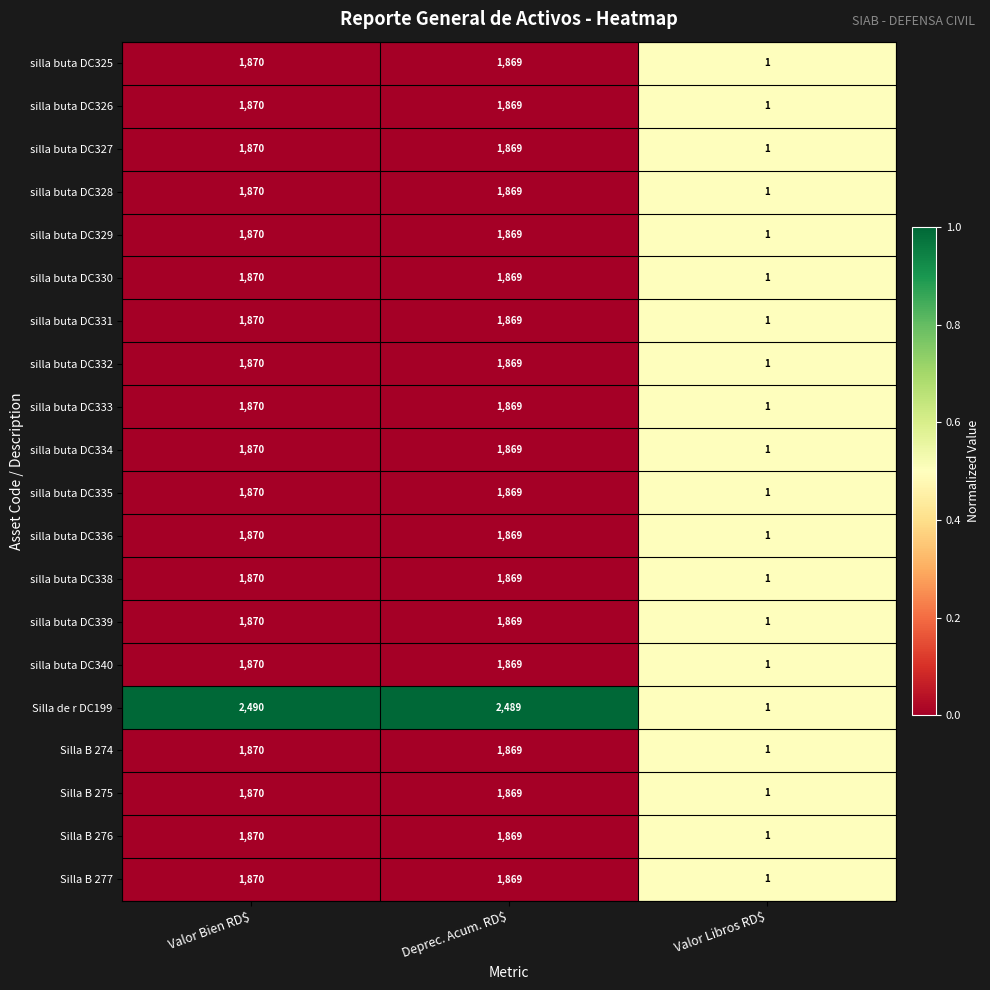

Which category has the highest value across all series?

Valor Bien RD$